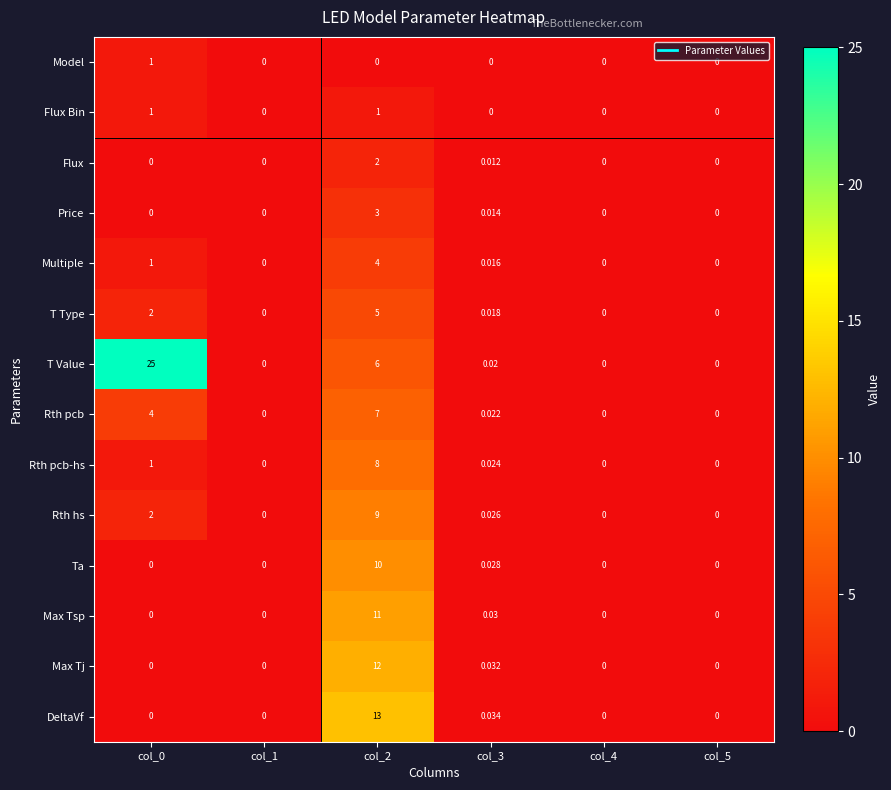

Between col_0 and col_5, which series saw the biggest shift?

T Value